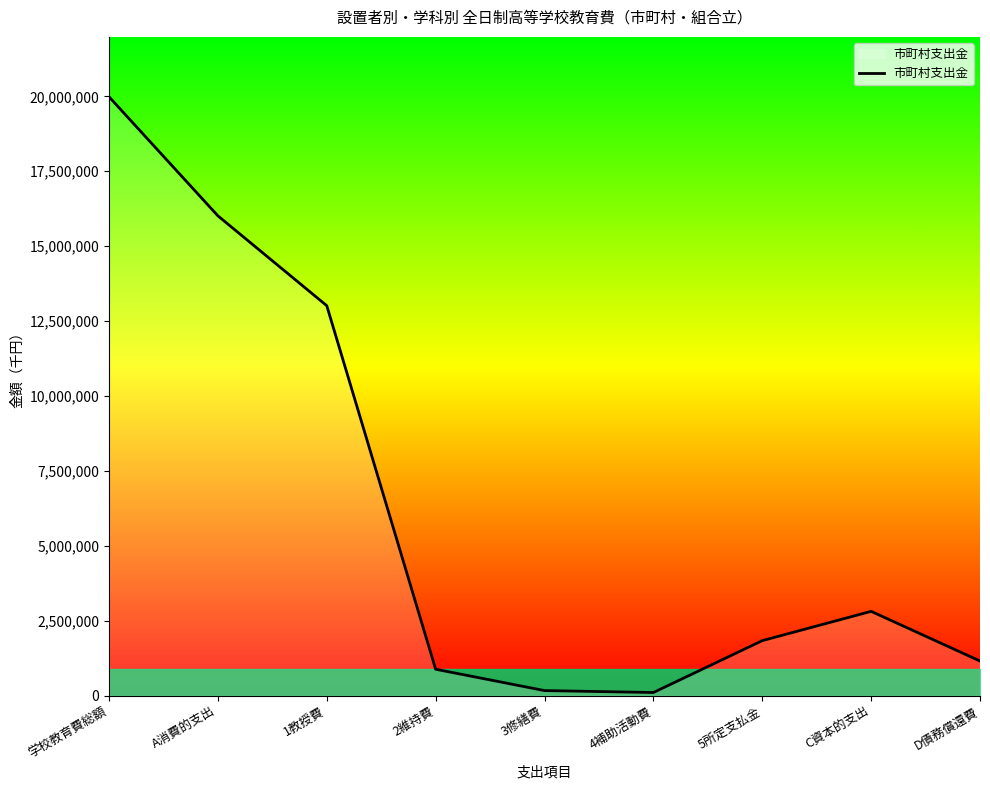

Where is the first local maximum?

C資本的支出